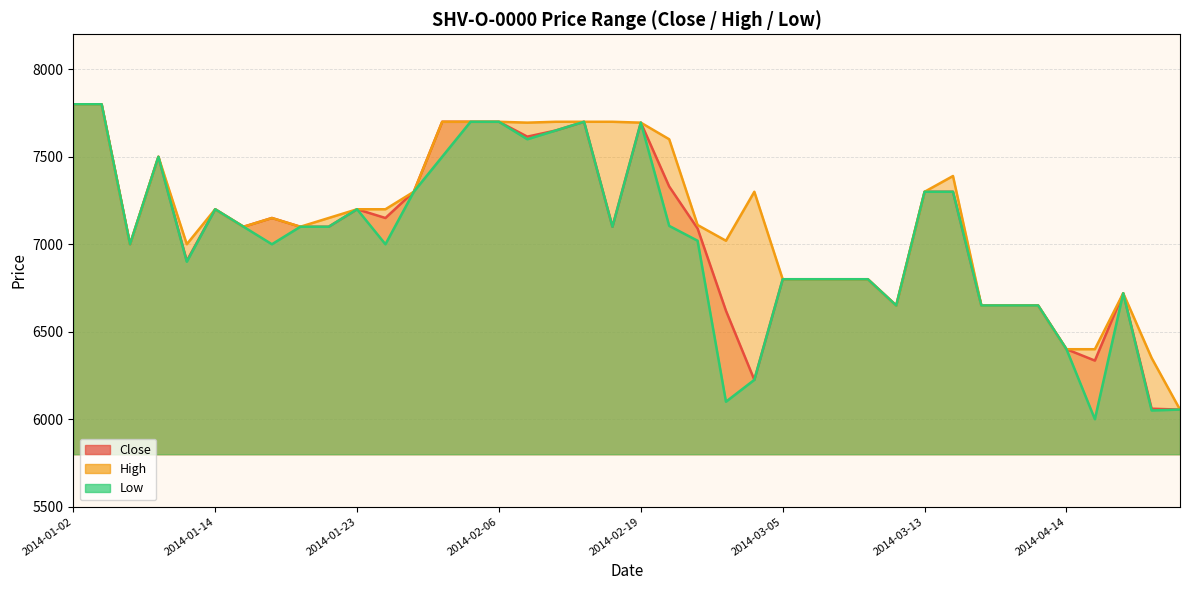

What position from the left is 2014-03-05?

26